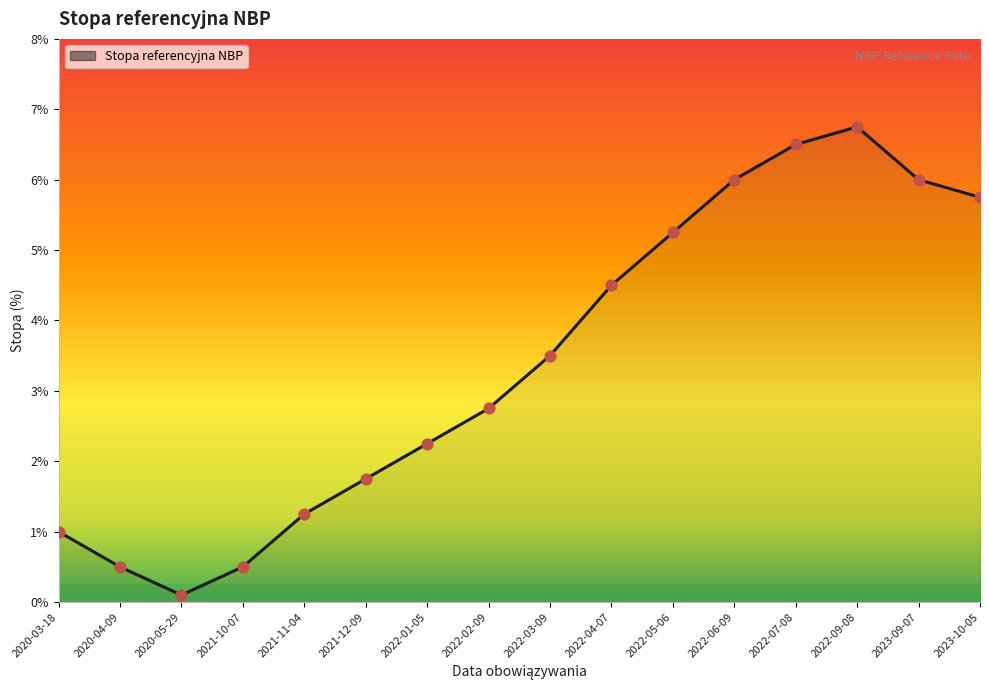

What is the change in value from 2022-01-05 to 2022-05-06?

+3.0